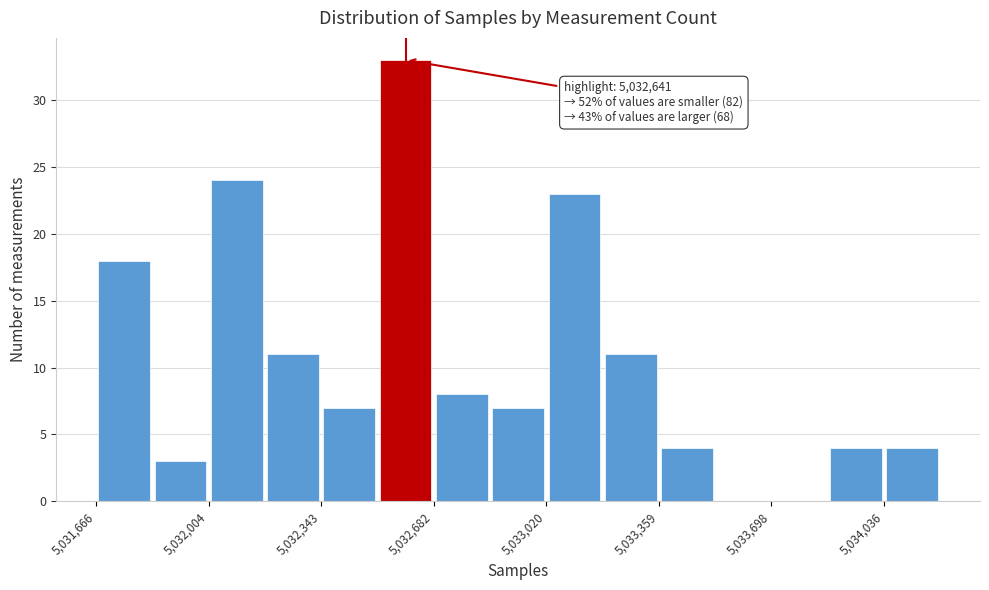

Read against the x-axis, roughly where is the centre of the tallest bar?

5032600